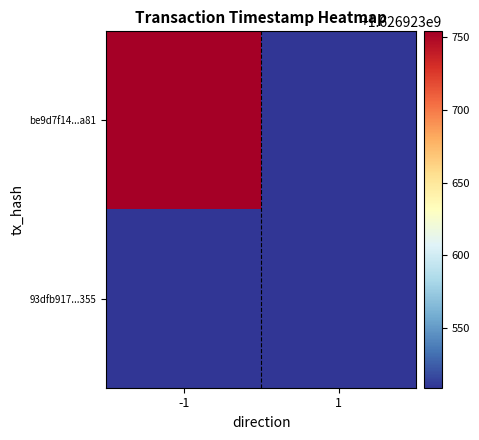

Which category has the highest value across all series?

-1